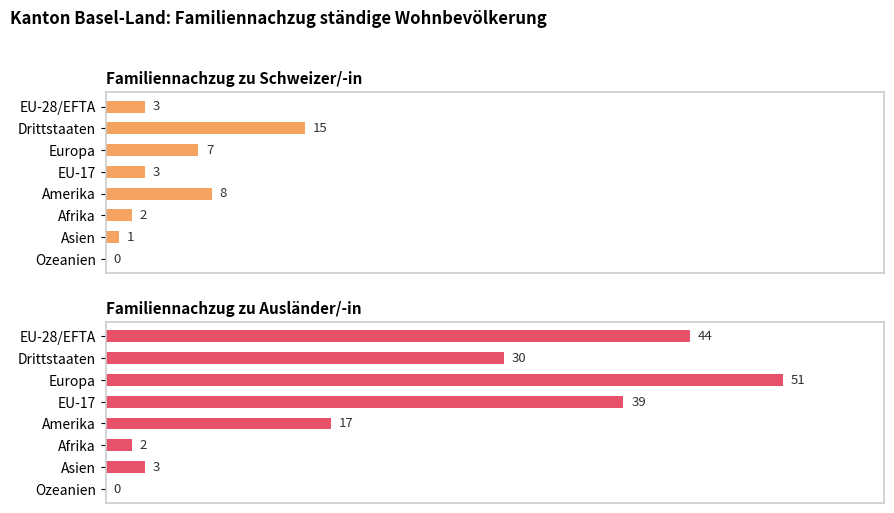

Does the chart contain stacked bars?

No